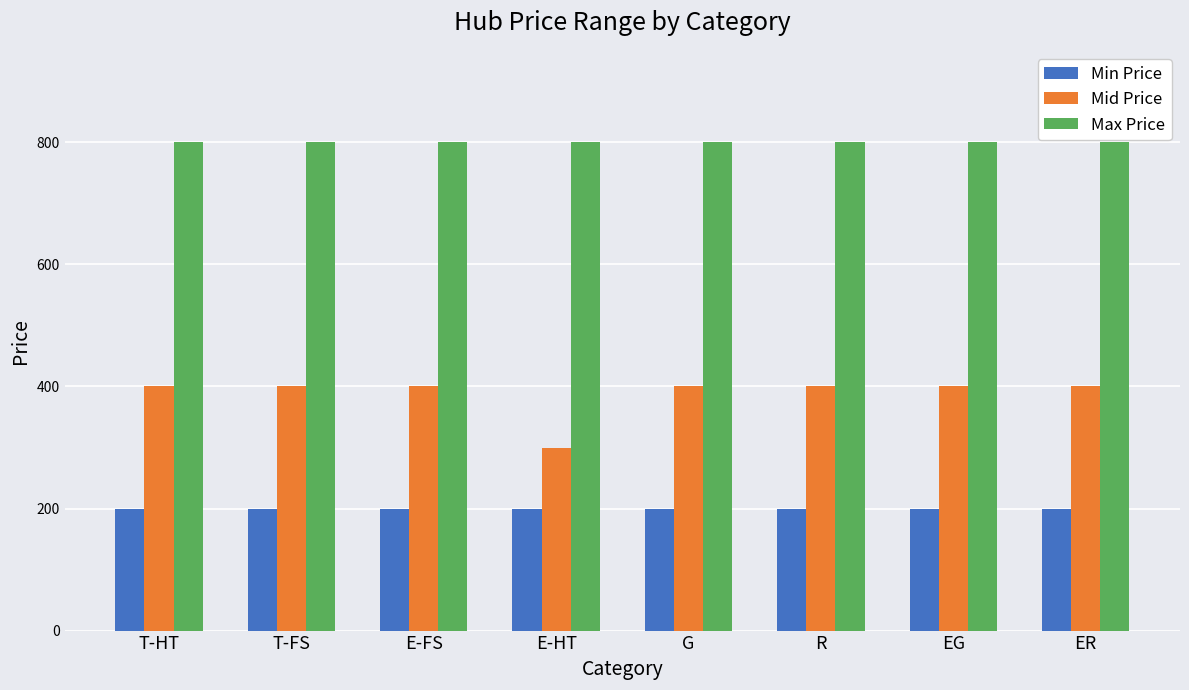

What is the sum of the Min Price values at R and T-HT?

400